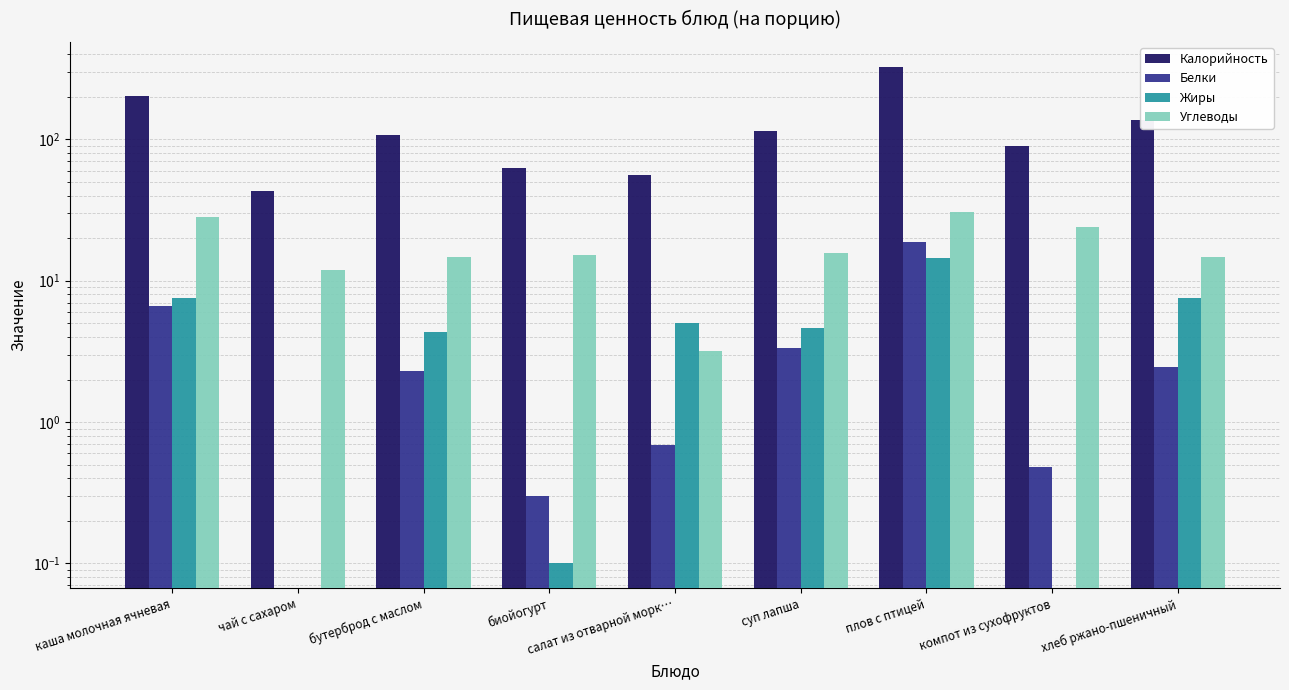

Where is Белки nearest to the value 9?

каша молочная ячневая